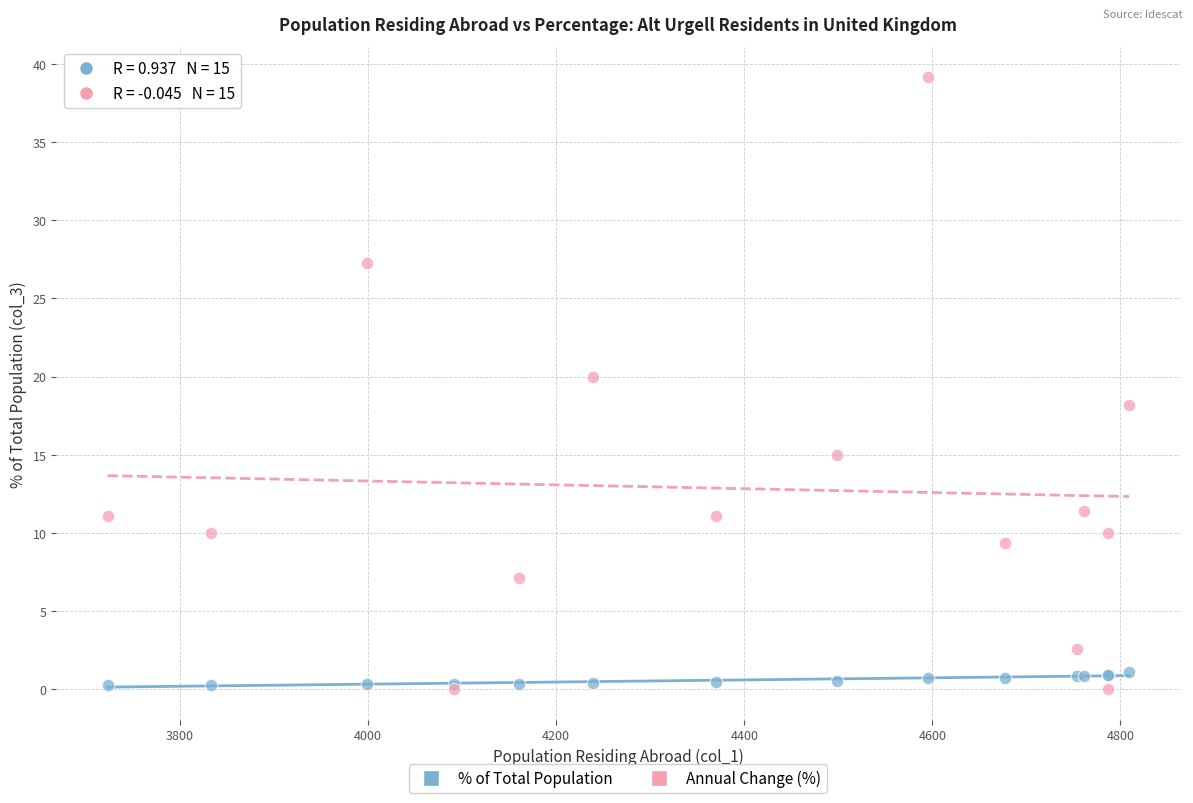

Which series contains the highest Y value?

Annual Change (%)